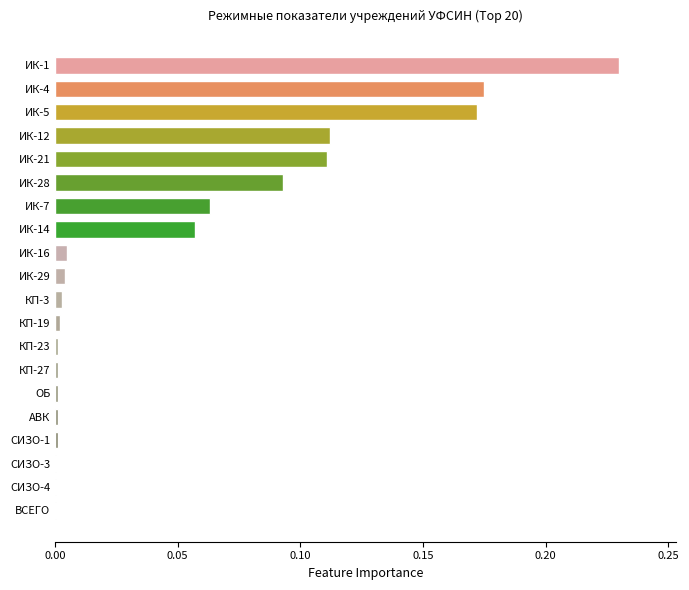

True or false: the data shows 0.0 at ОБ.

True